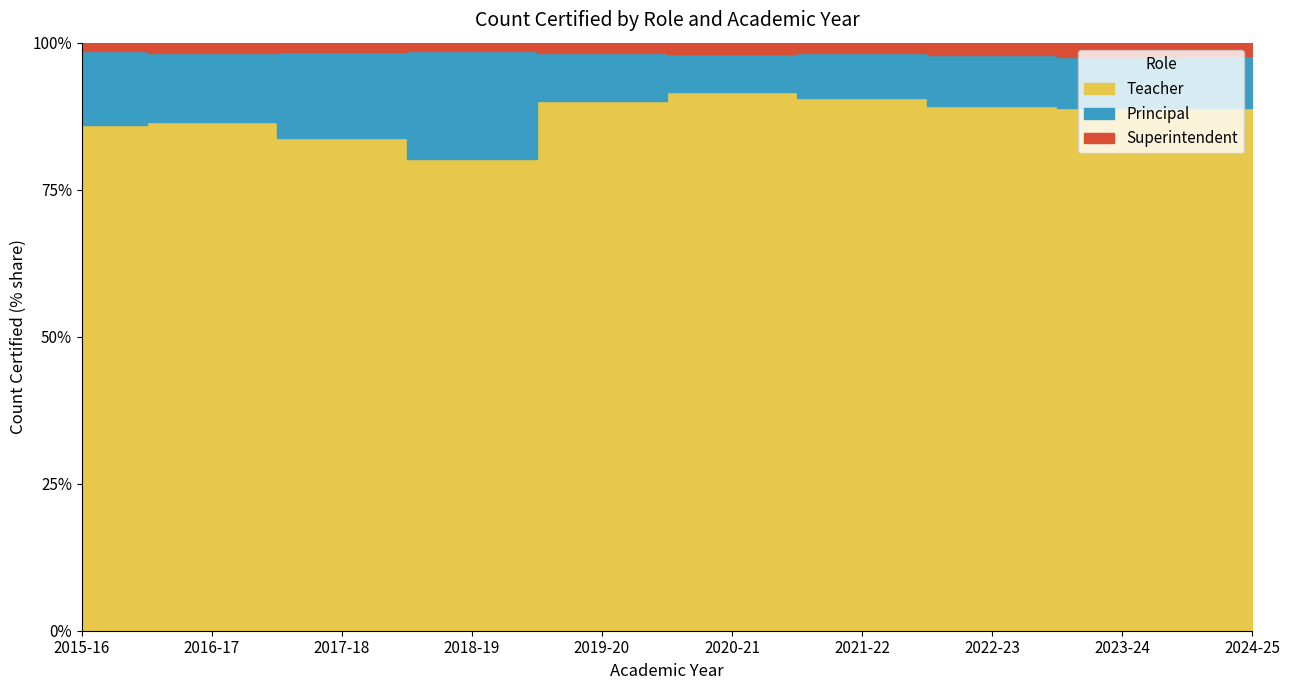

At which category is the sum across all series the highest?

2016-17